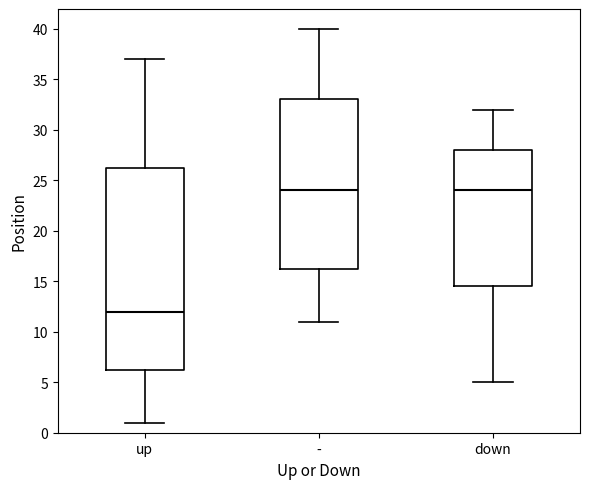

Reading left to right, transcribe this box plot: for each box, give where its median line is, the range the box spans, and where its two whiskers end, as read against the y-axis. The values are not printed on the chart, so give them approximately, as read against the axis.

up: median 12.0, box 6.5 to 26.5, whiskers 1.0 to 37.0
-: median 24.0, box 16.5 to 33.0, whiskers 11.0 to 40.0
down: median 24.0, box 14.5 to 28.0, whiskers 5.0 to 32.0